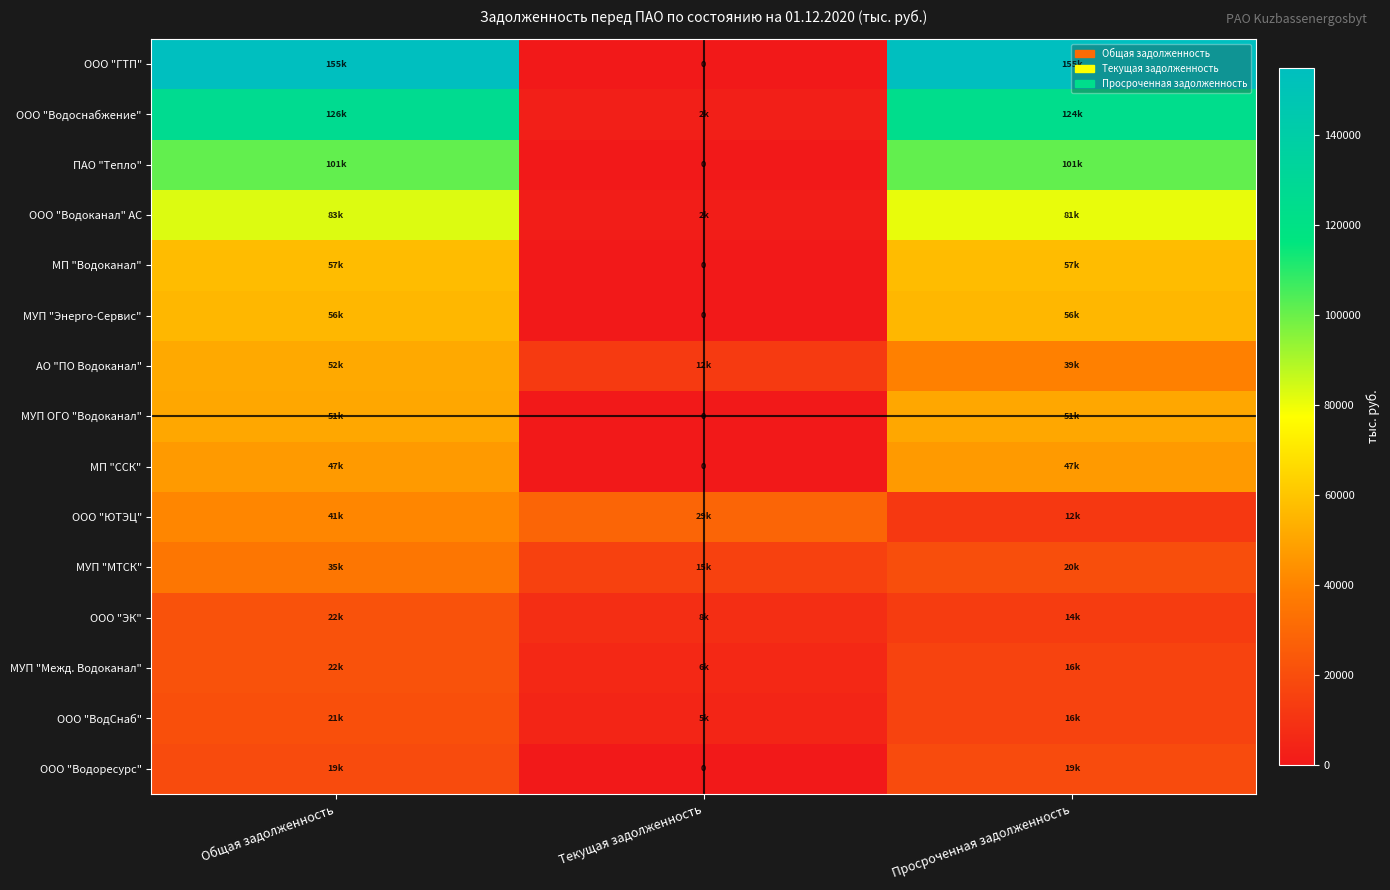

At Общая задолженность, list the series in order from largest to smallest.

ООО "ГТП", ООО "Водоснабжение", ПАО "Тепло", ООО "Водоканал" АС, МП "Водоканал", МУП "Энерго-Сервис", АО "ПО Водоканал", МУП ОГО "Водоканал", МП "ССК", ООО "ЮТЭЦ", МУП "МТСК", ООО "ЭК", МУП "Межд. Водоканал", ООО "ВодСнаб", ООО "Водоресурс"